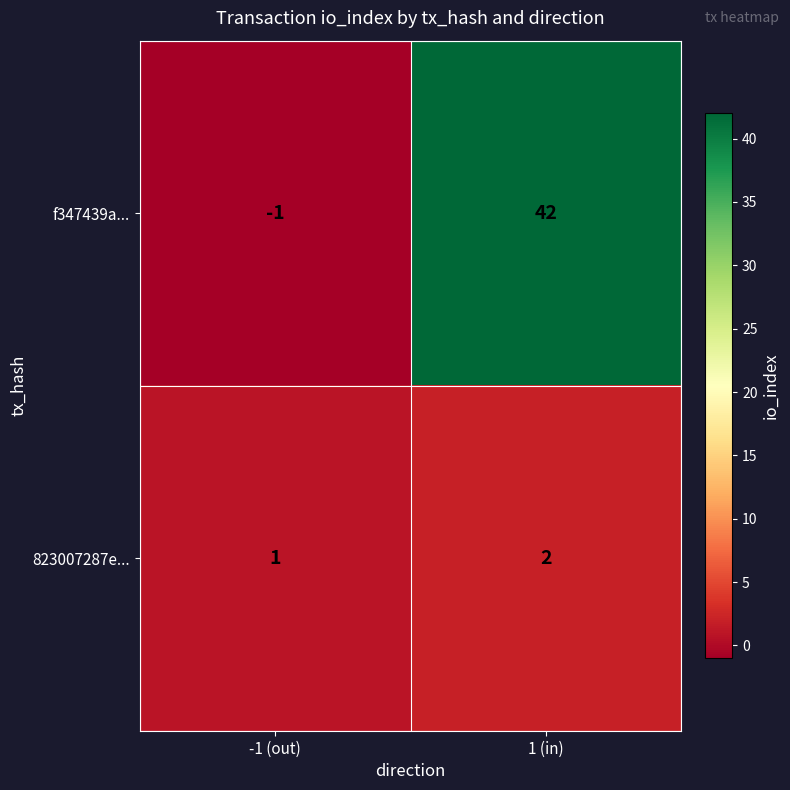

Rank the series at 1 (in) from highest to lowest value.

f347439a..., 823007287e...